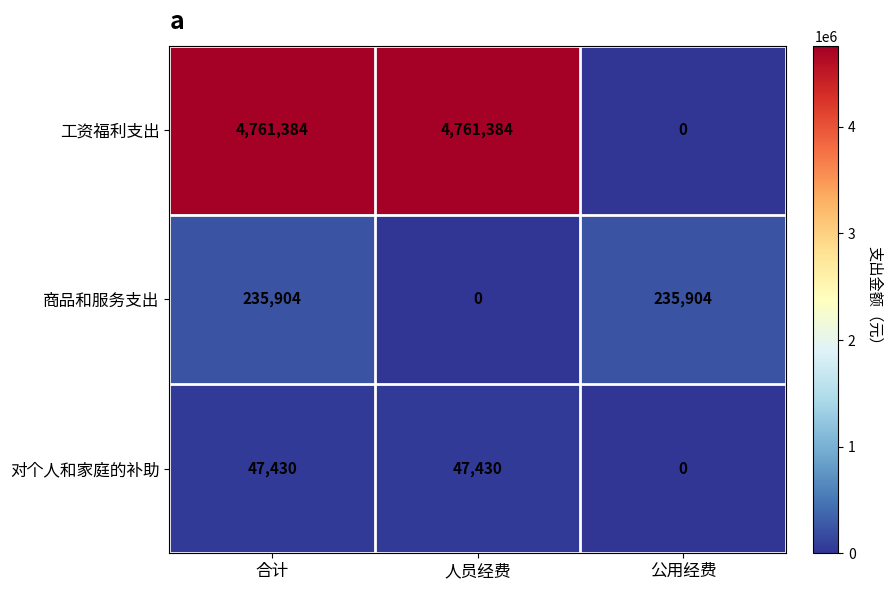

What is the maximum value shown in the chart?

4761384